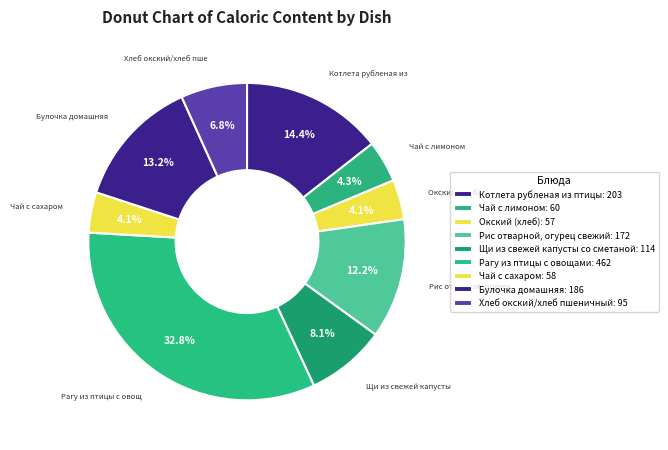

Do Булочка домашняя and Хлеб окский/хлеб пшеничный together represent more than half of the pie?

No